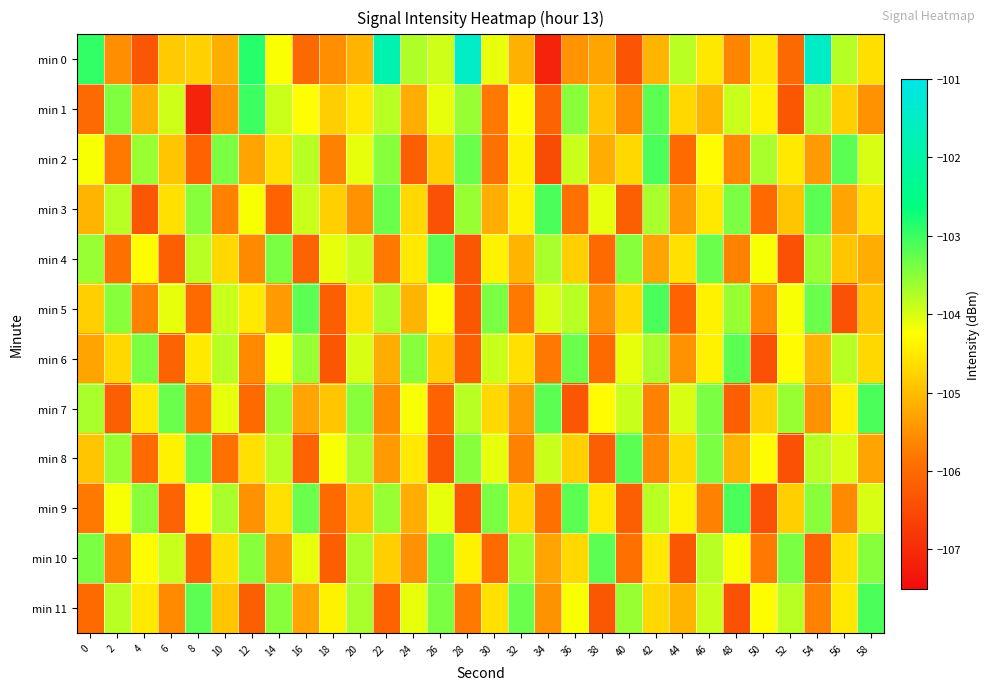

Which series changed the most between 0 and 50?

min 10